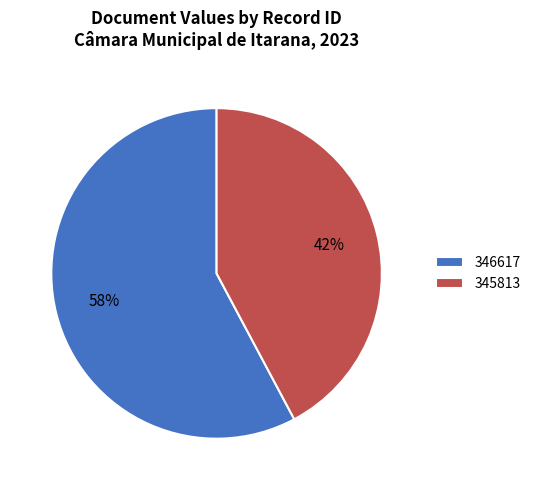

To the nearest percent, what portion does 346617 represent?

58%